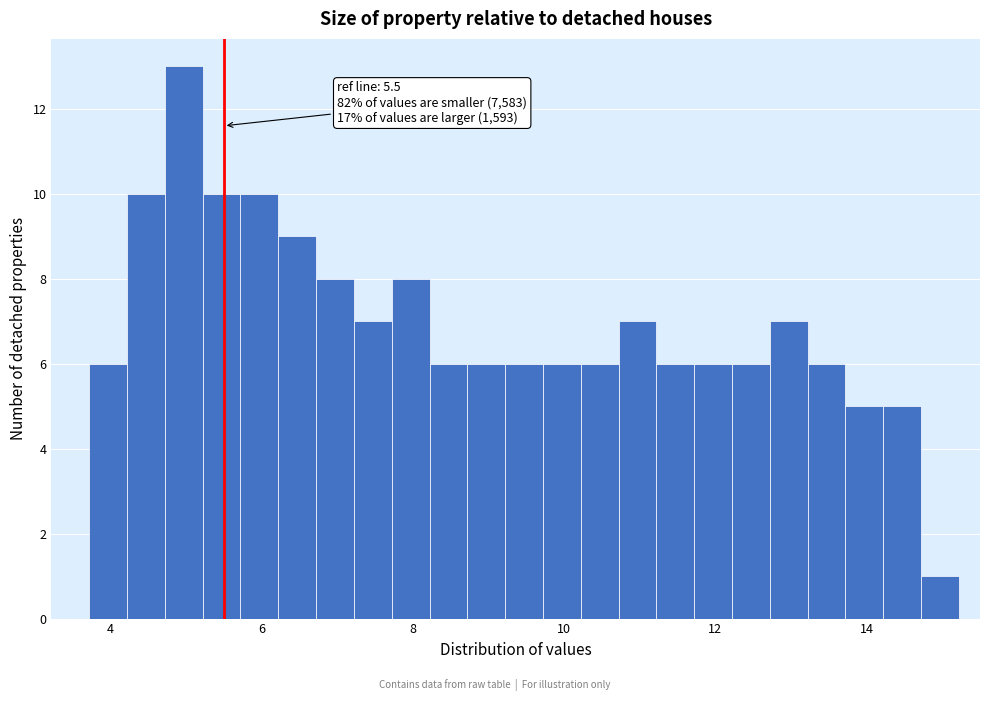

Read against the x-axis, roughly where is the centre of the tallest bar?

5.0